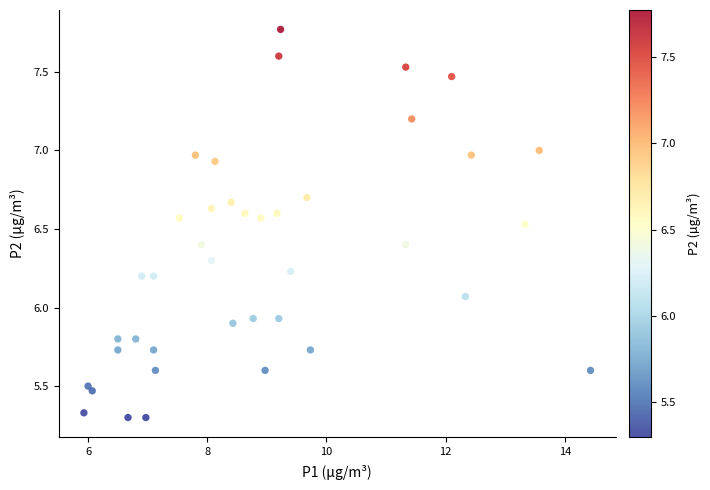

What is the range of X values (max minus min)?

8.5